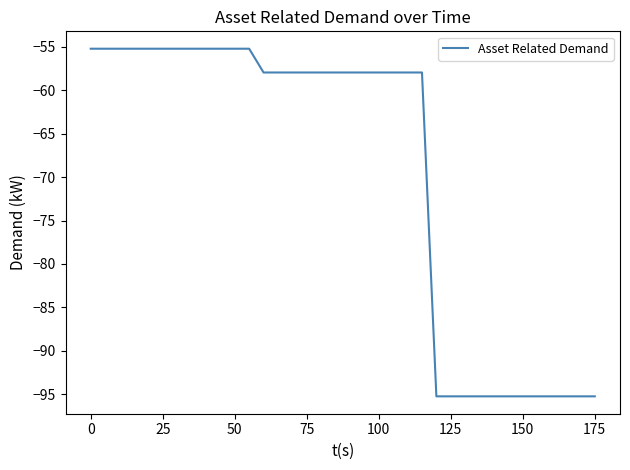

What is the minimum value shown in the chart?

-95.3